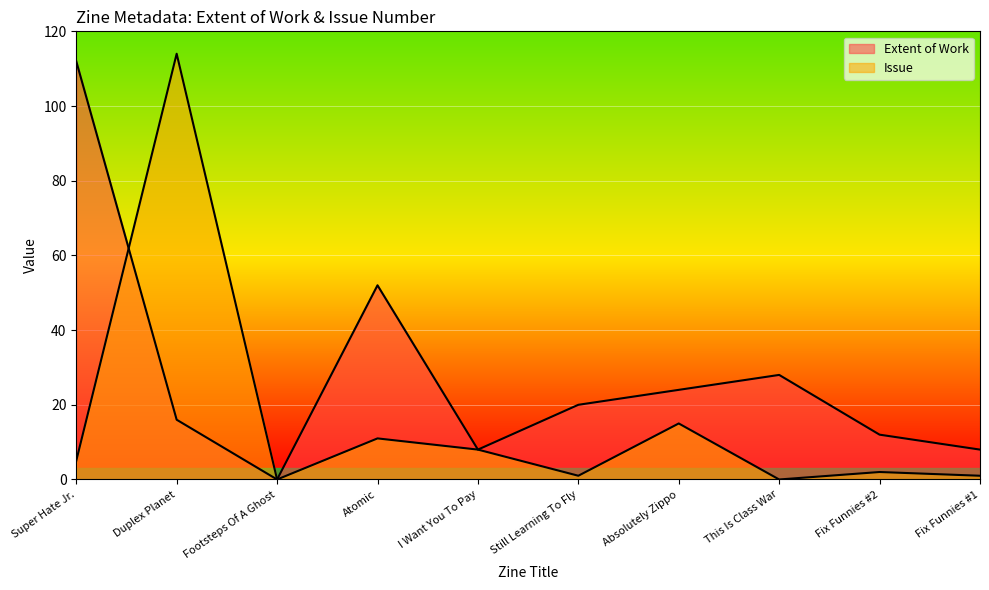

After their last crossing, which series has the higher values: Issue or Extent of Work?

Issue